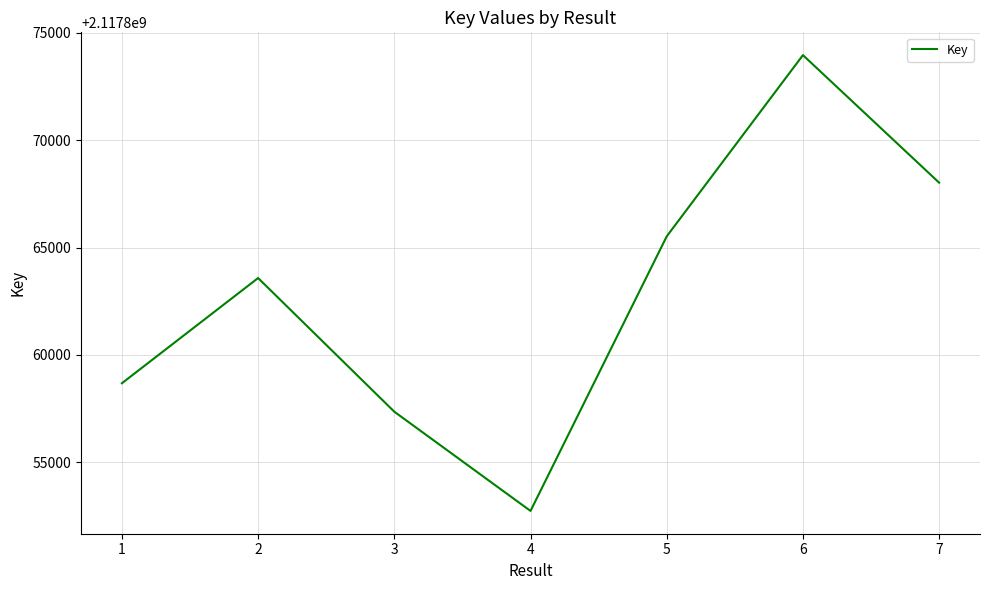

Which category has the highest value across all series?

6